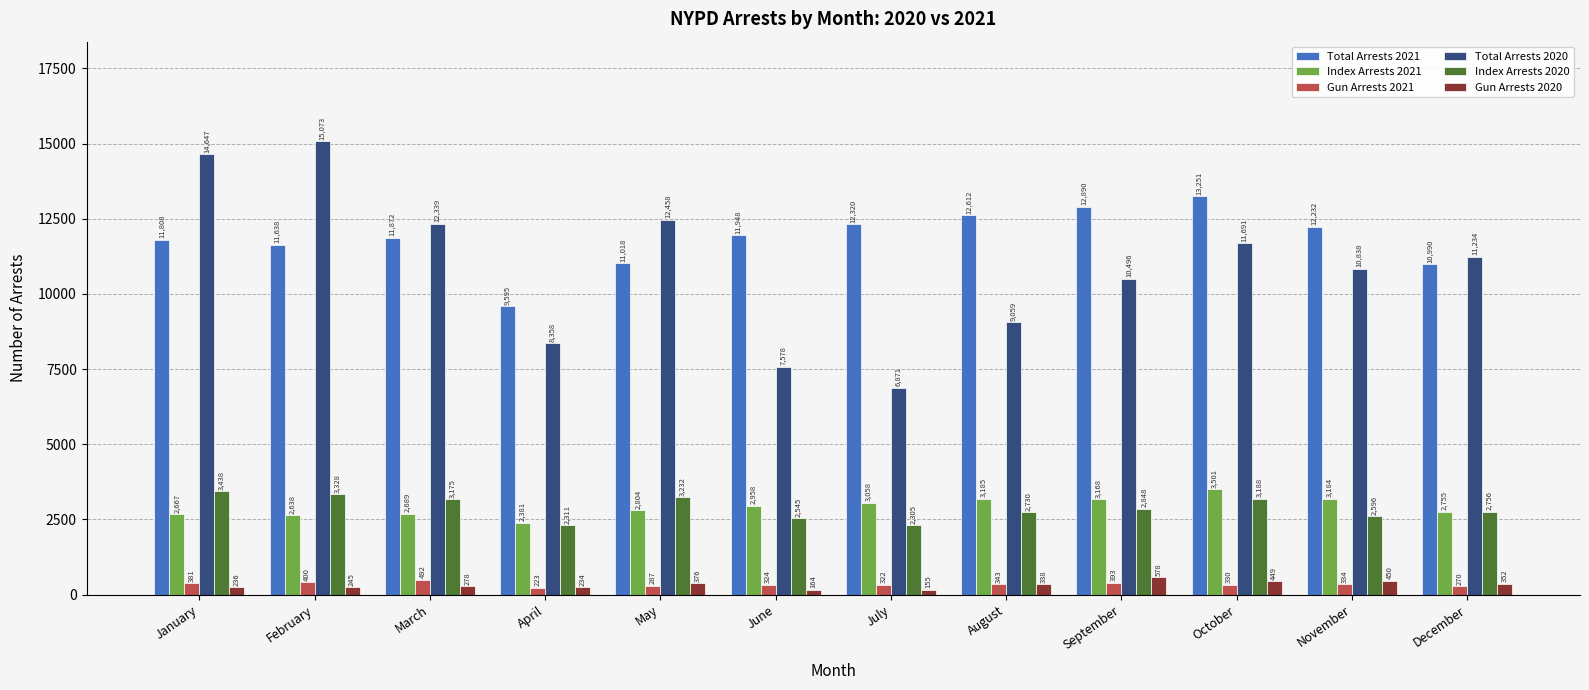

Which series has the largest range (max minus min)?

Total Arrests 2020